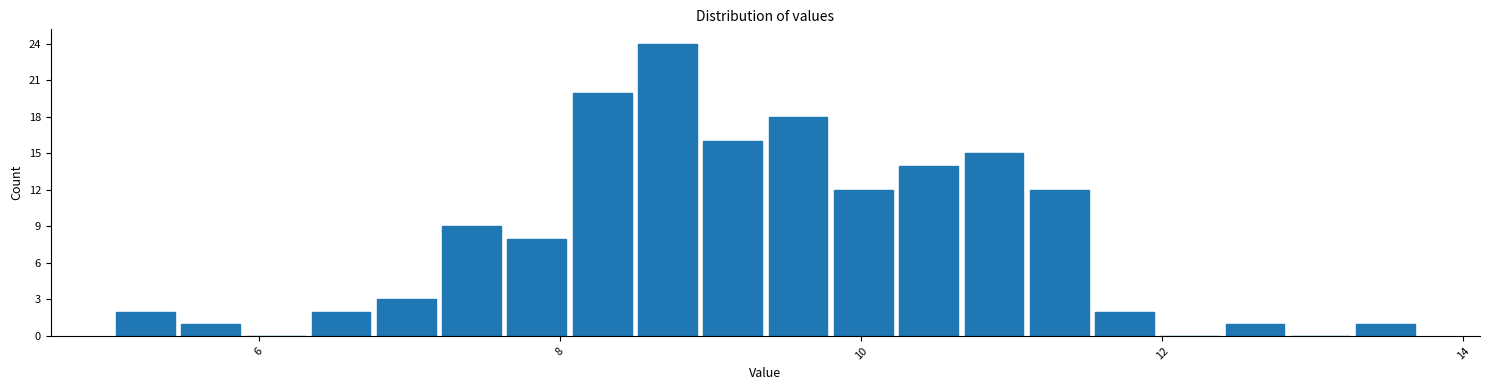

Read against the x-axis, roughly where is the centre of the tallest bar?

8.8